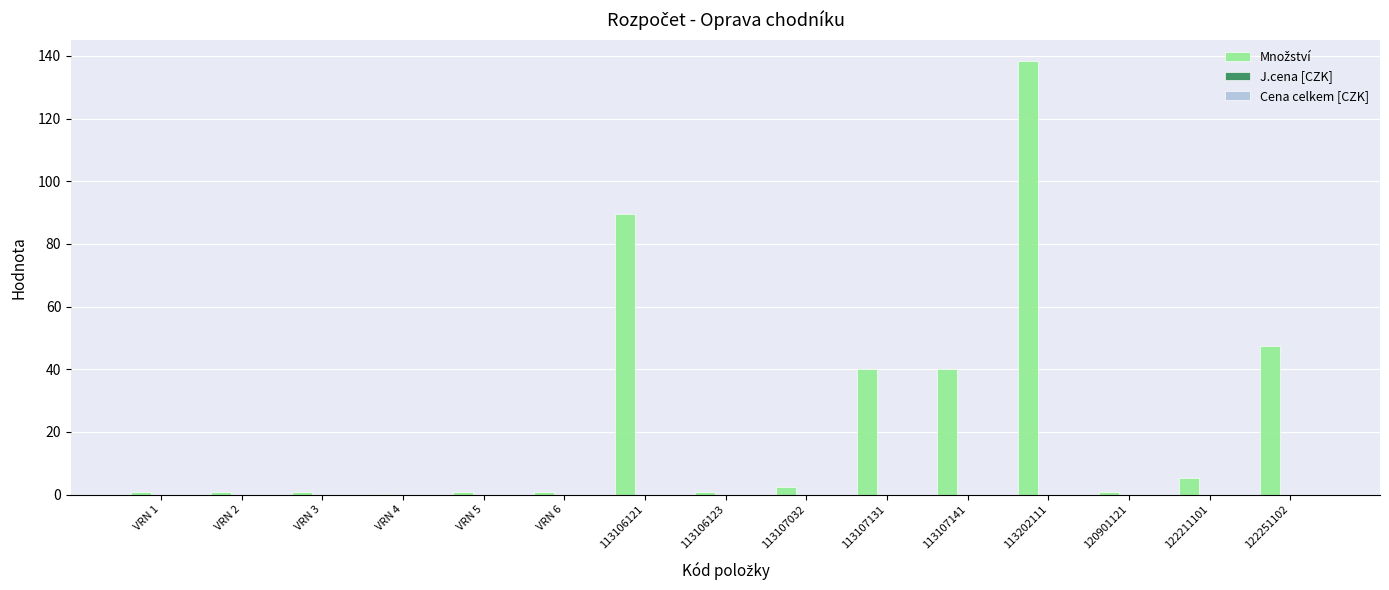

What is the sum of all values?

369.9